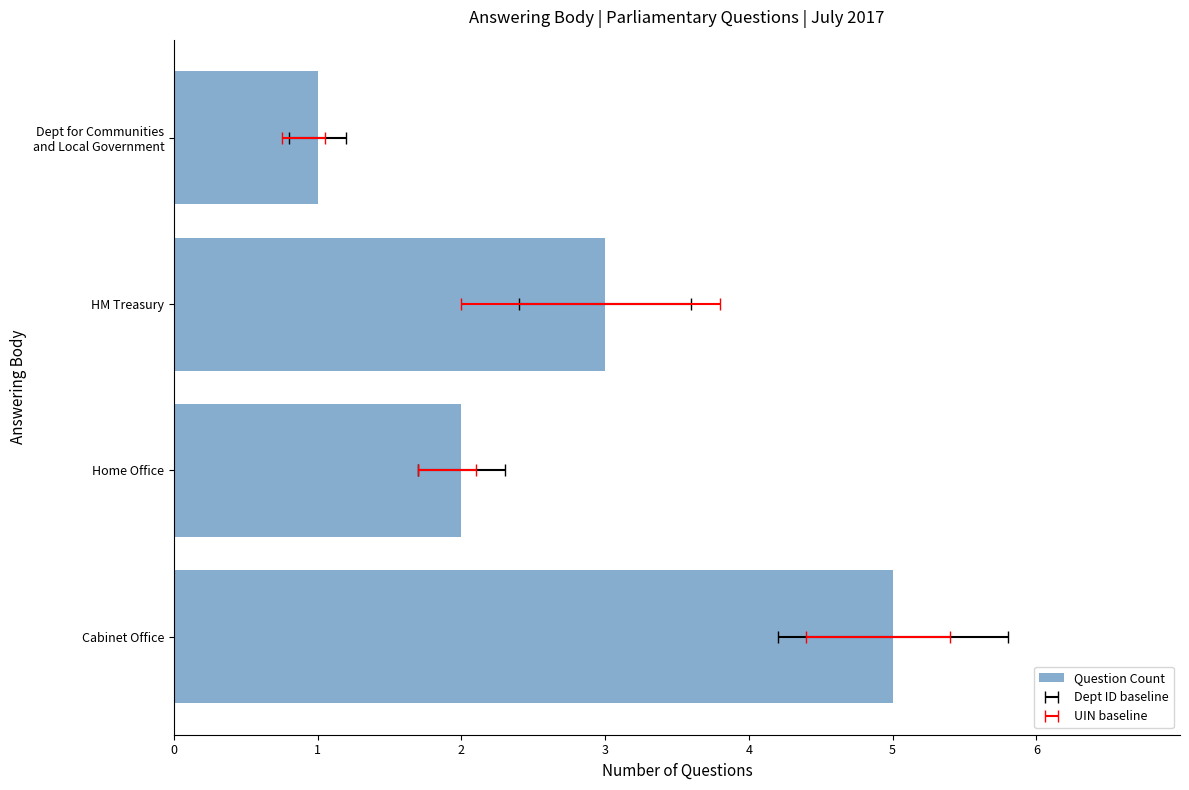

The value at Dept for Communities and Local Government is 0. True or false?

False